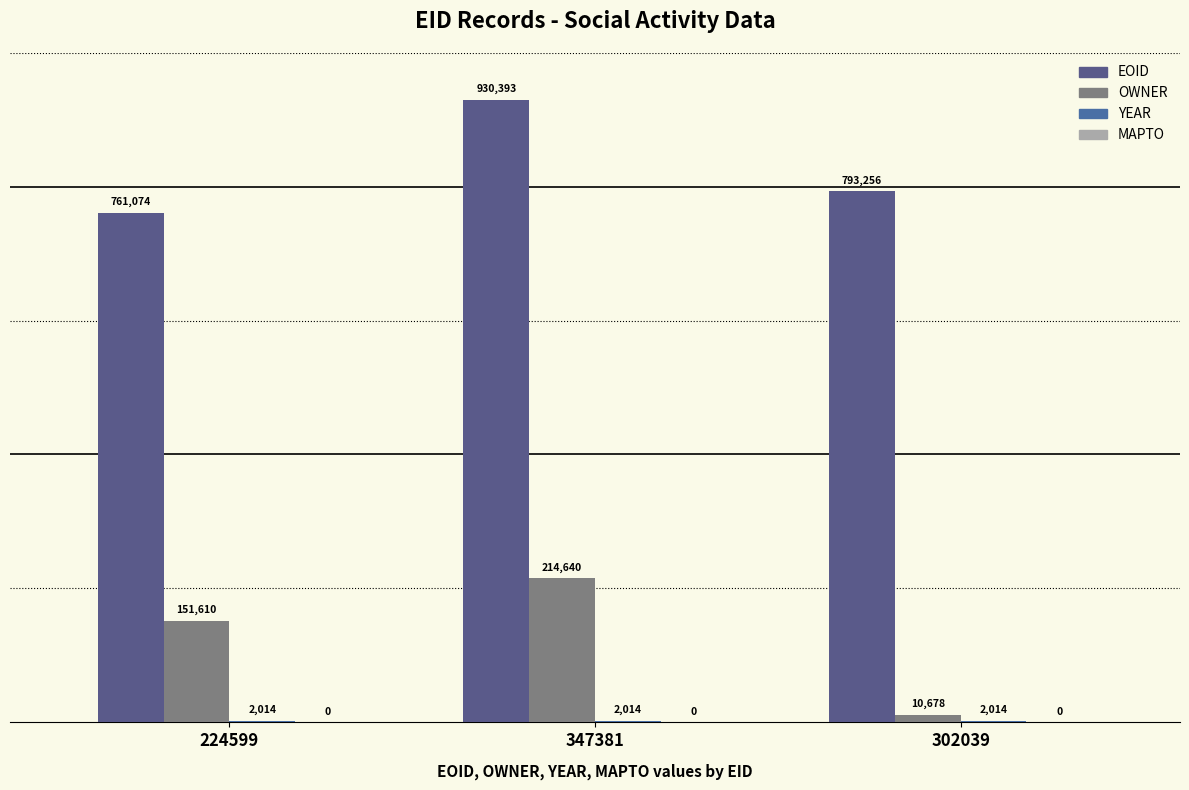

Which series has the largest total across all categories?

EOID